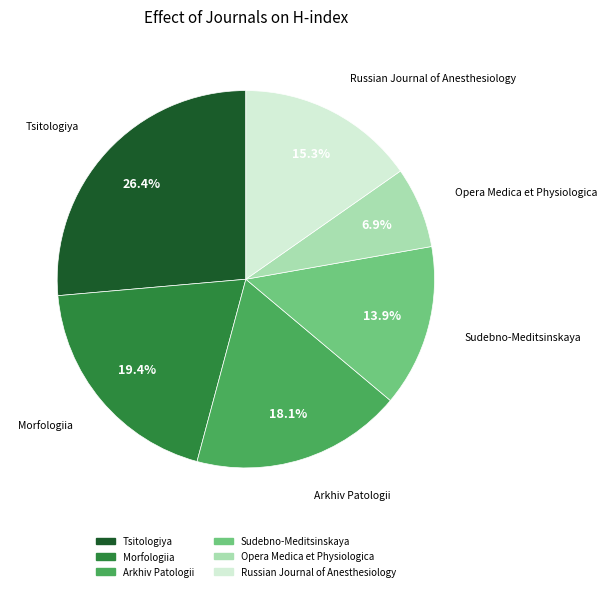

What is the ratio of the value at Sudebno-Meditsinskaya to the value at Arkhiv Patologii?

0.8